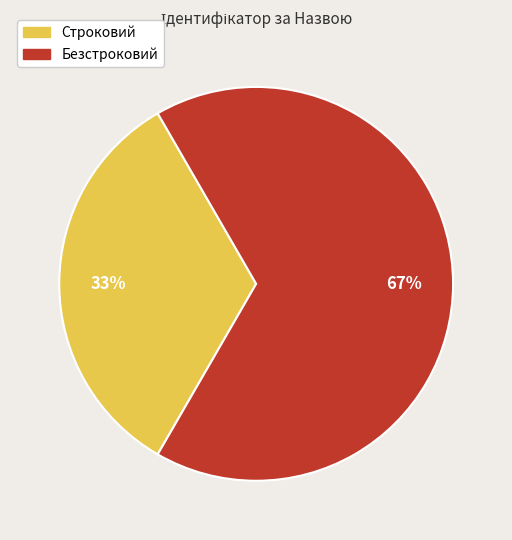

What is the largest slice in the pie chart?

Безстроковий